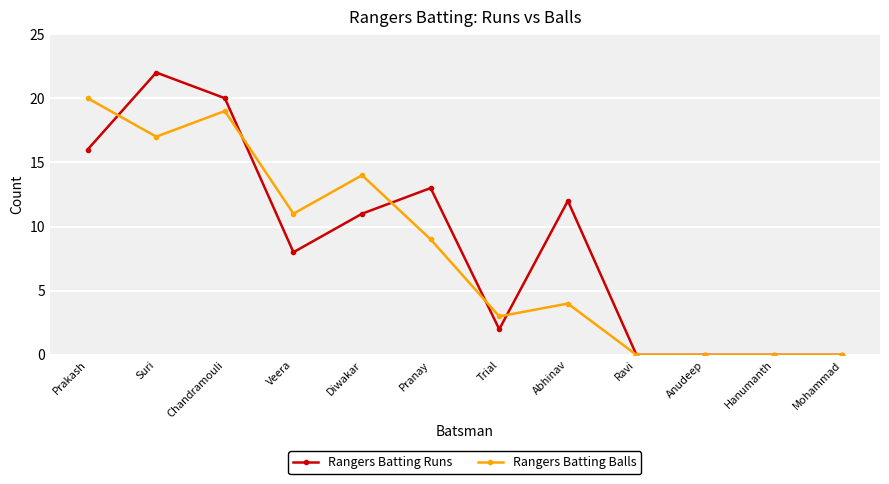

What is the label of the 5th point from the right?

Abhinav